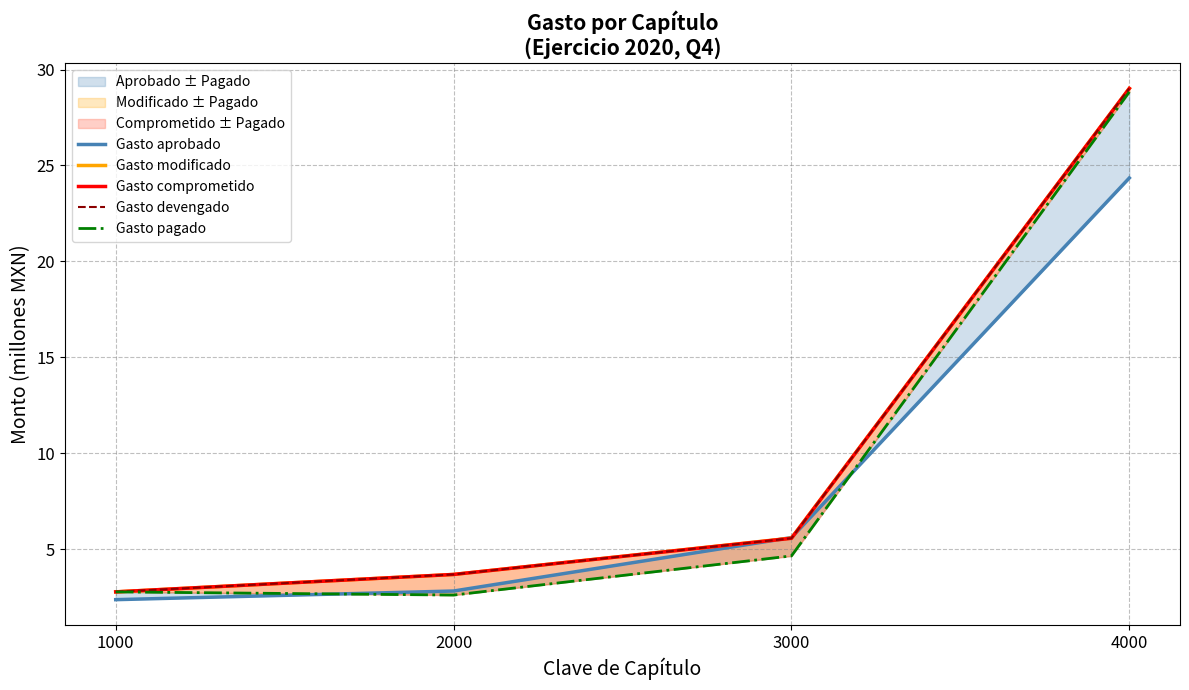

What is the highest value of the Gasto devengado series?

29.0